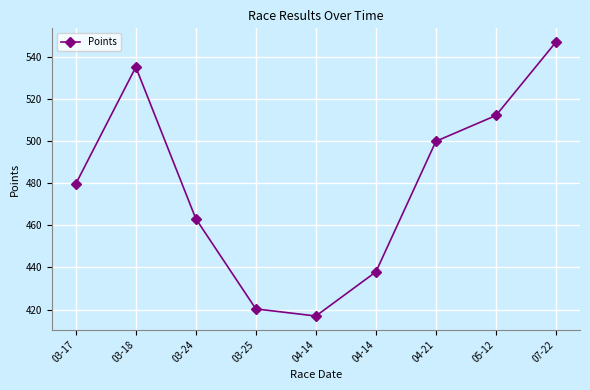

Approximately how many times larger is the value at 03-24 compared to 03-17?

1.0